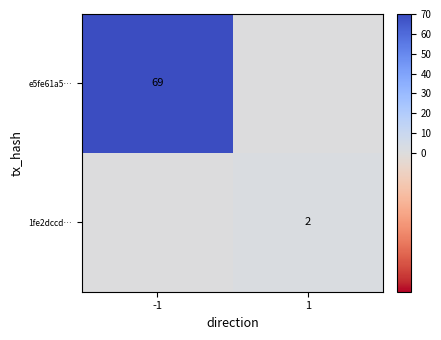

What is the sum of all e5fe61a5… values?

69